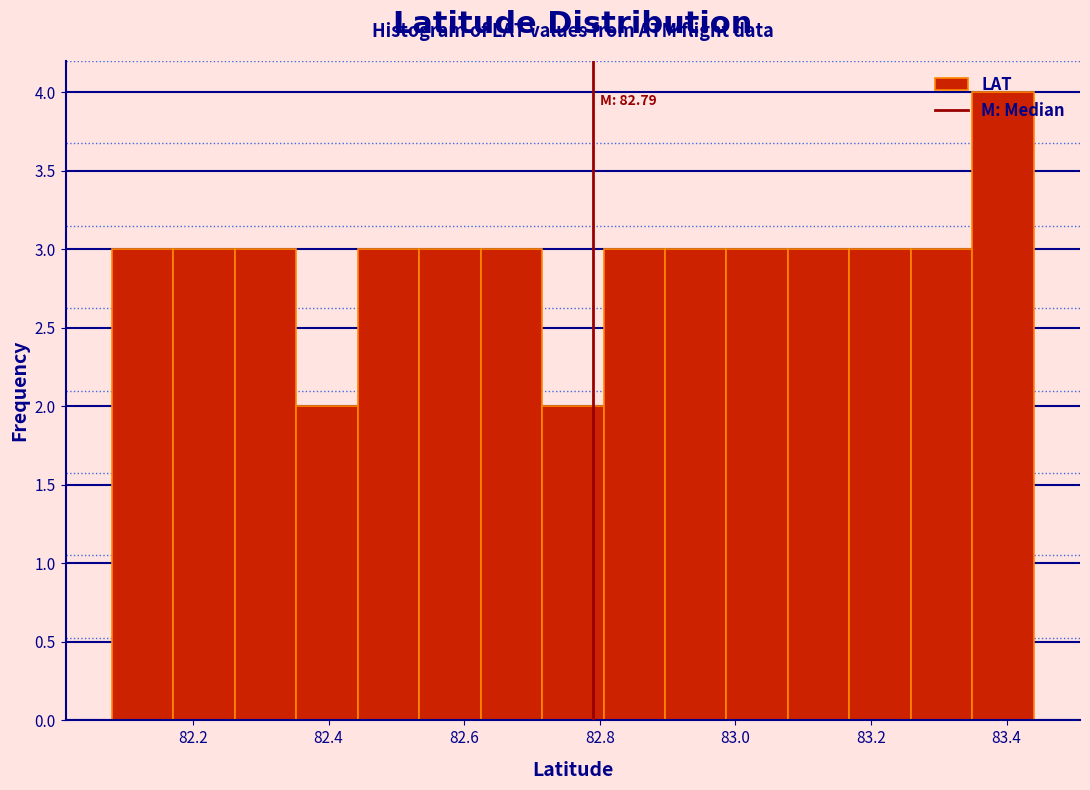

Which range on the x-axis has the tallest bar?

83.34 to 83.44